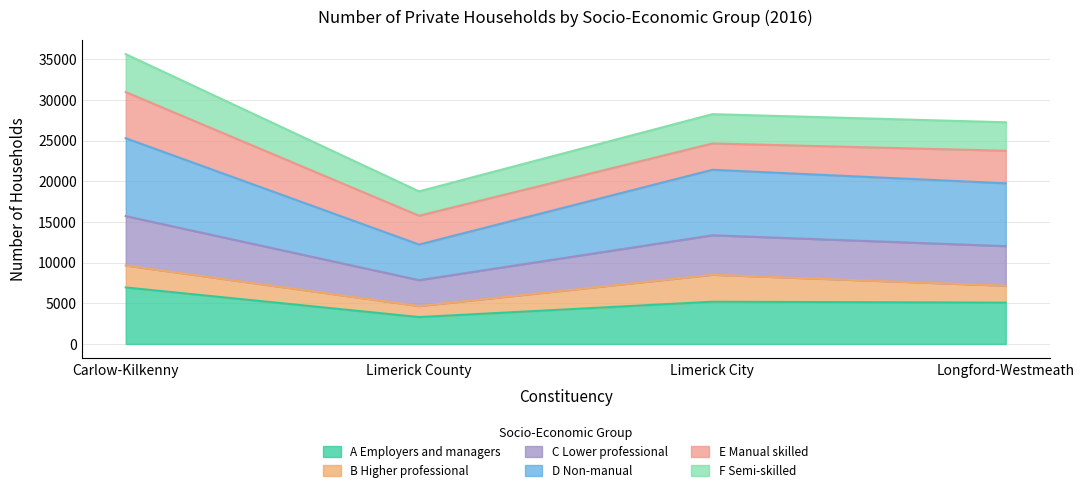

Which category has the highest value across all series?

Carlow-Kilkenny